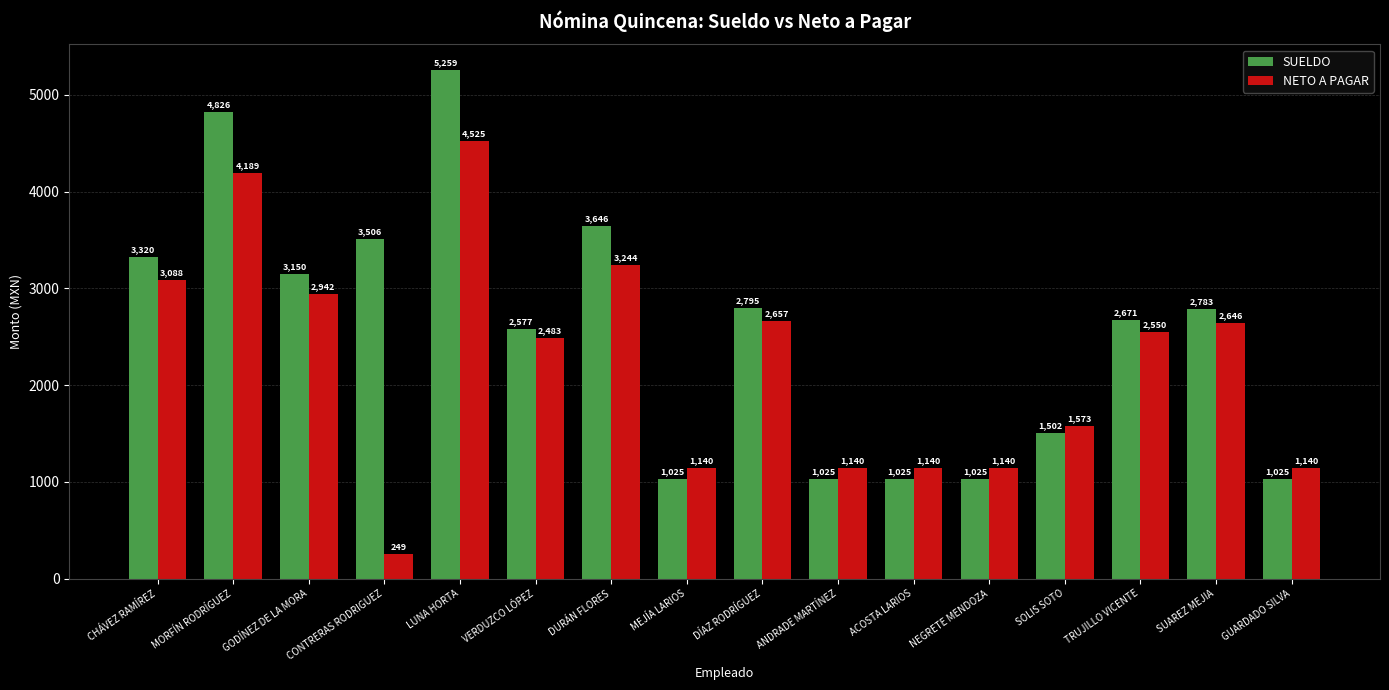

Is the value of NETO A PAGAR at DURÁN FLORES greater than the value of SUELDO at ACOSTA LARIOS?

Yes